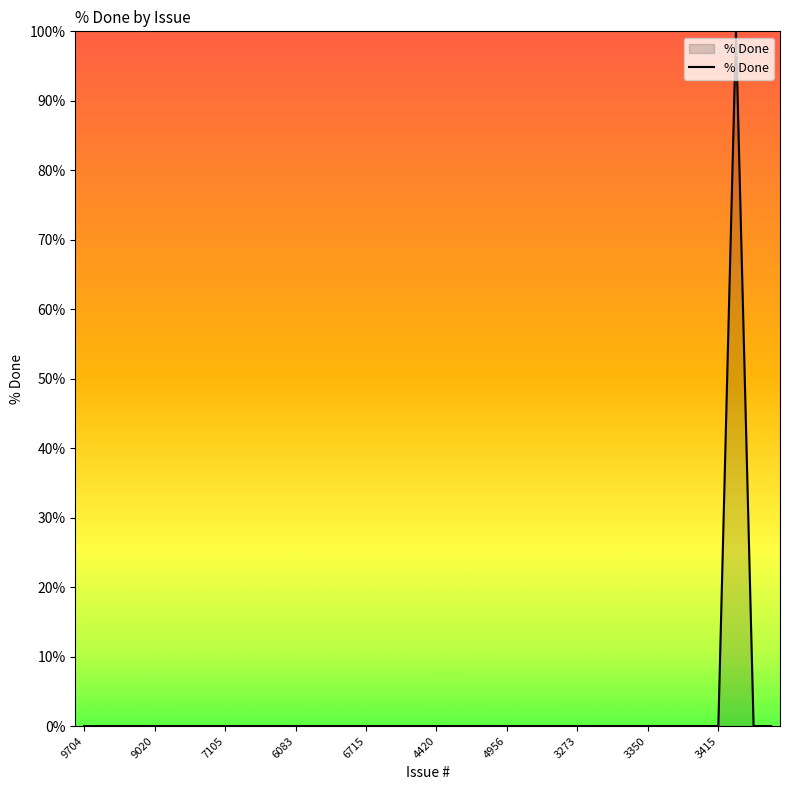

What is the difference between the maximum and minimum values?

100